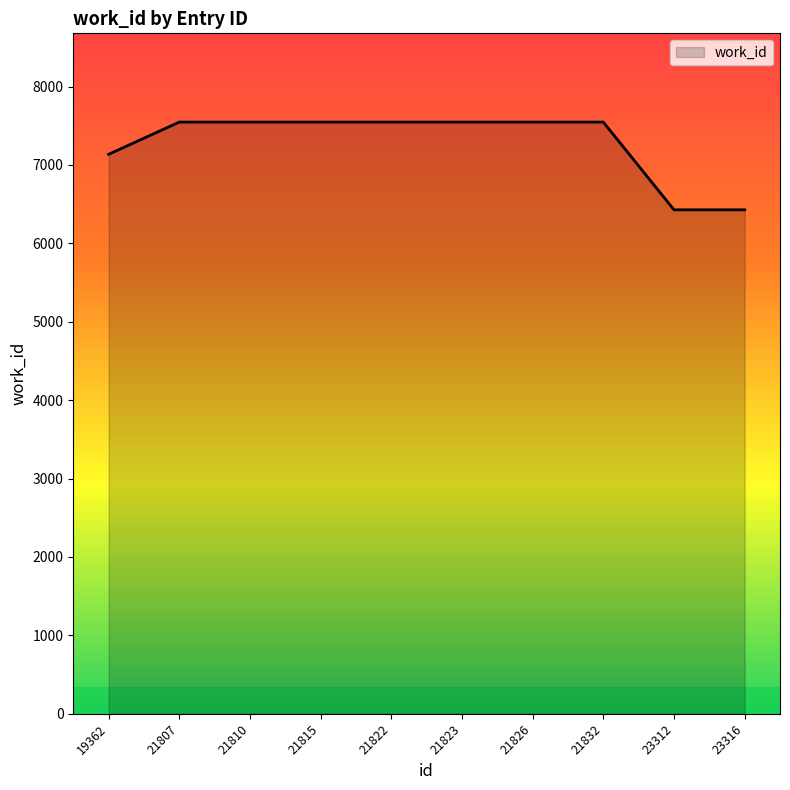

Reading right to left, extract all data points from this chart.

23316=6428	23312=6428	21832=7547	21826=7547	21823=7547	21822=7547	21815=7547	21810=7547	21807=7547	19362=7136